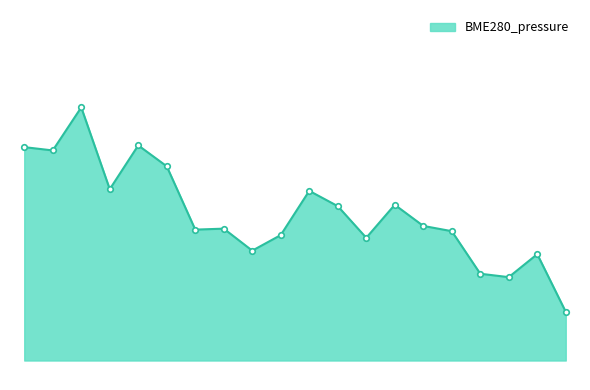

List the labels in order of value, largest first.

00:05, 00:10, 00:00, 00:03, 00:13, 00:08, 00:26, 00:33, 00:28, 00:36, 00:18, 00:15, 00:38, 00:23, 00:31, 00:21, 00:46, 00:41, 00:43, 00:48